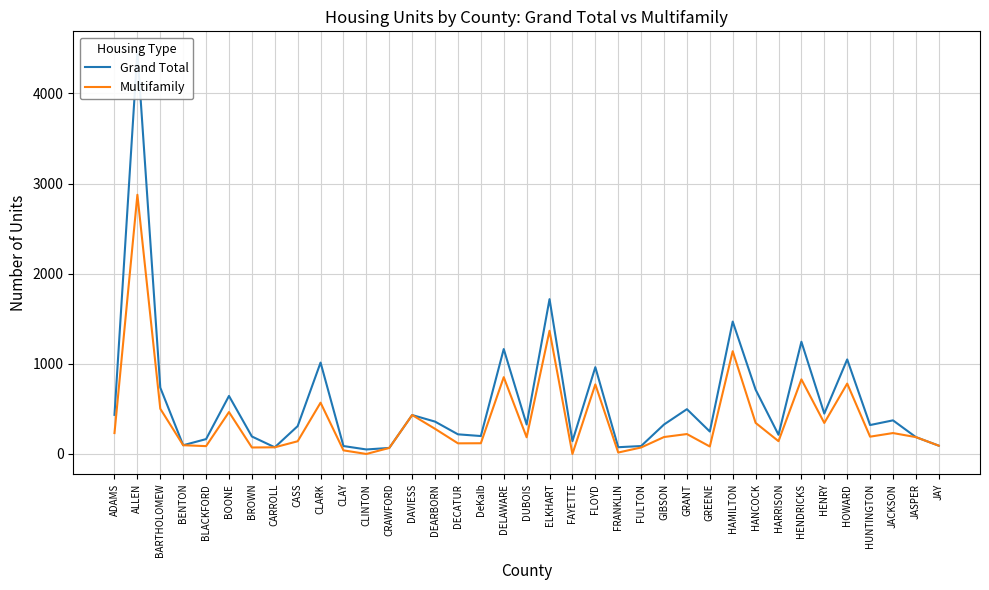

List the labels in order of Grand Total value, smallest first.

CLINTON, CRAWFORD, CARROLL, FRANKLIN, CLAY, FULTON, JAY, BENTON, FAYETTE, BLACKFORD, JASPER, BROWN, DeKalb, HARRISON, DECATUR, GREENE, CASS, HUNTINGTON, DUBOIS, GIBSON, DEARBORN, JACKSON, DAVIESS, ADAMS, HENRY, GRANT, BOONE, HANCOCK, BARTHOLOMEW, FLOYD, CLARK, HOWARD, DELAWARE, HENDRICKS, HAMILTON, ELKHART, ALLEN